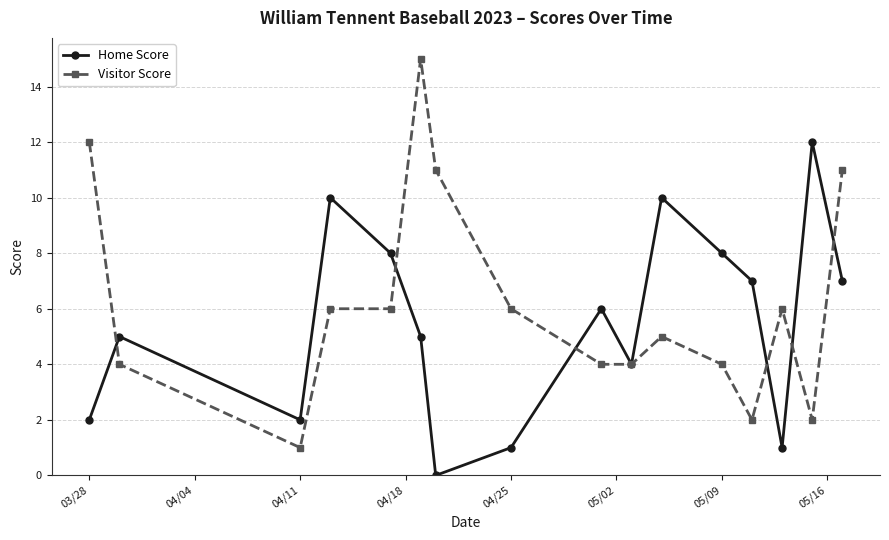

True or false: Home Score has more than 0 points higher than both neighbors.

True